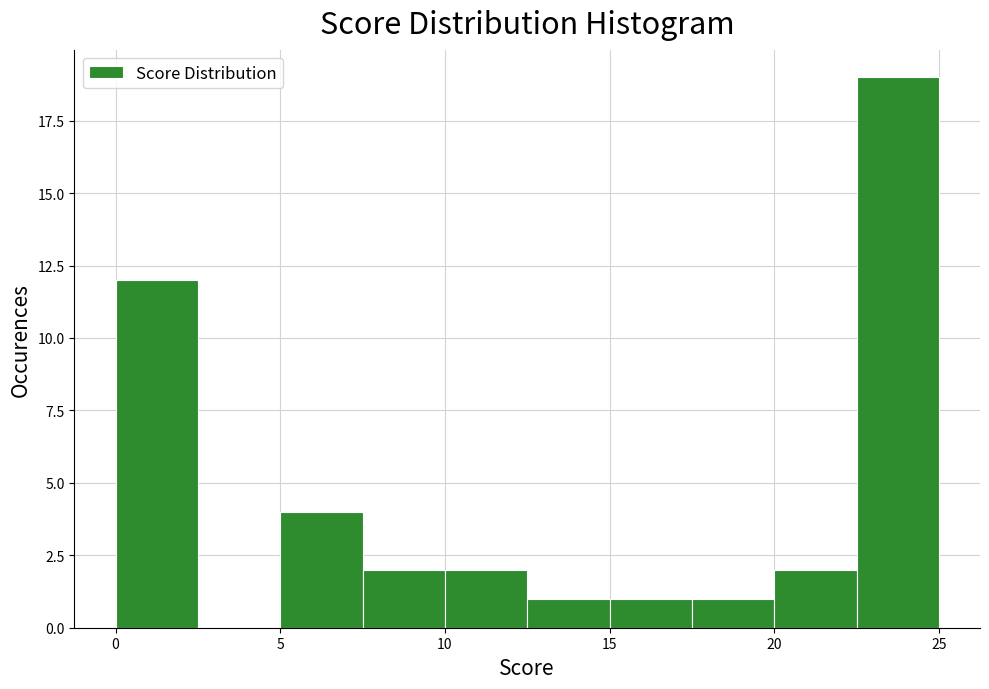

Reading left to right, transcribe this chart: for each bar, give the range it covers on the x-axis and its height. The values are not printed on the chart, so give them approximately, as read against the axis.

0.0 to 2.5: 12
2.5 to 5.0: 0
5.0 to 7.5: 4
7.5 to 10.0: 2
10.0 to 12.5: 2
12.5 to 15.0: 1
15.0 to 17.5: 1
17.5 to 20.0: 1
20.0 to 22.5: 2
22.5 to 25.0: 19